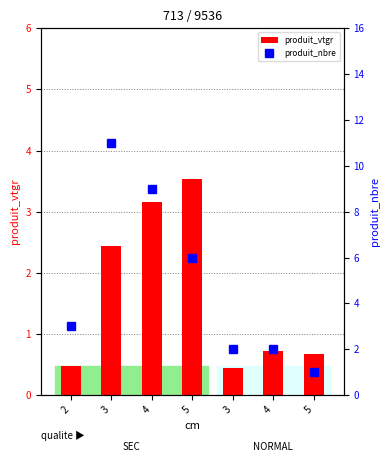

What is the sum of all produit_nbre values?

34.0